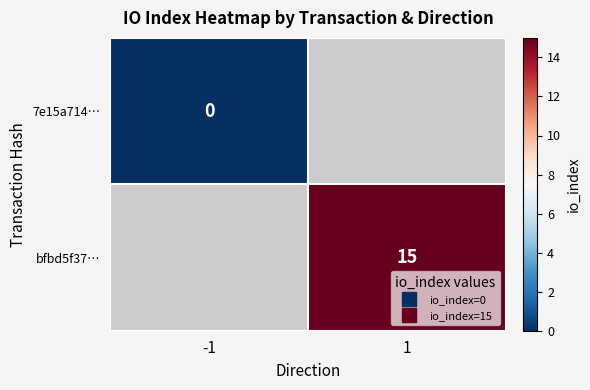

Which category has the lowest value in the 7e15a714… series?

-1